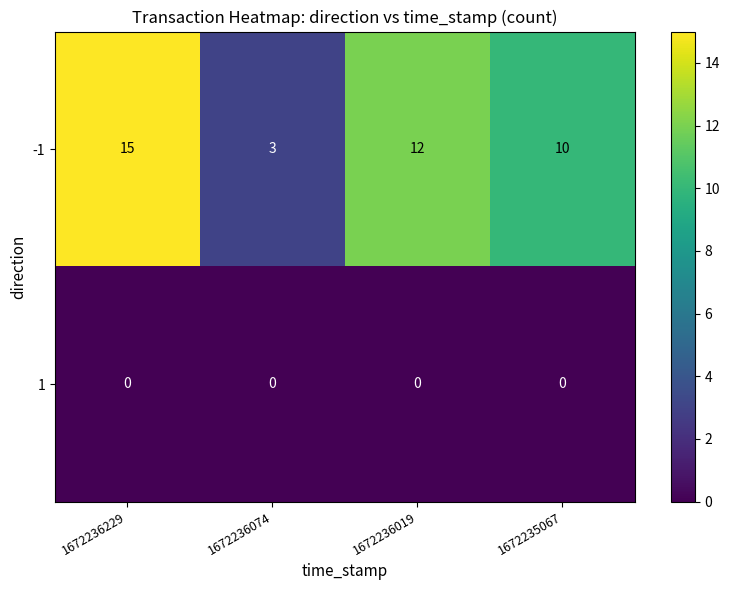

Rank the series at 1672235067 from highest to lowest value.

-1, 1